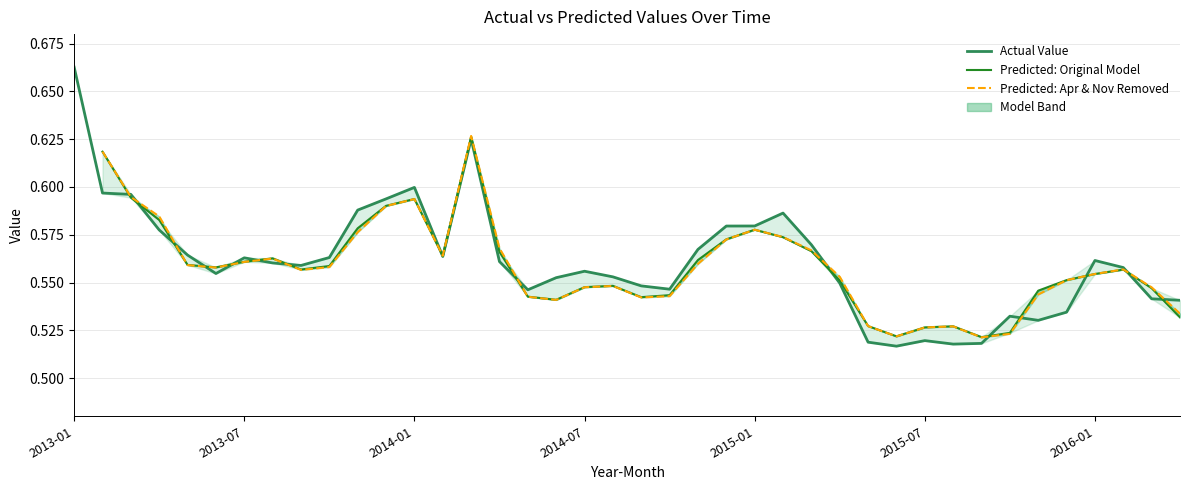

Is it true that Predicted: Original Model equals 0.2 at 28?

False